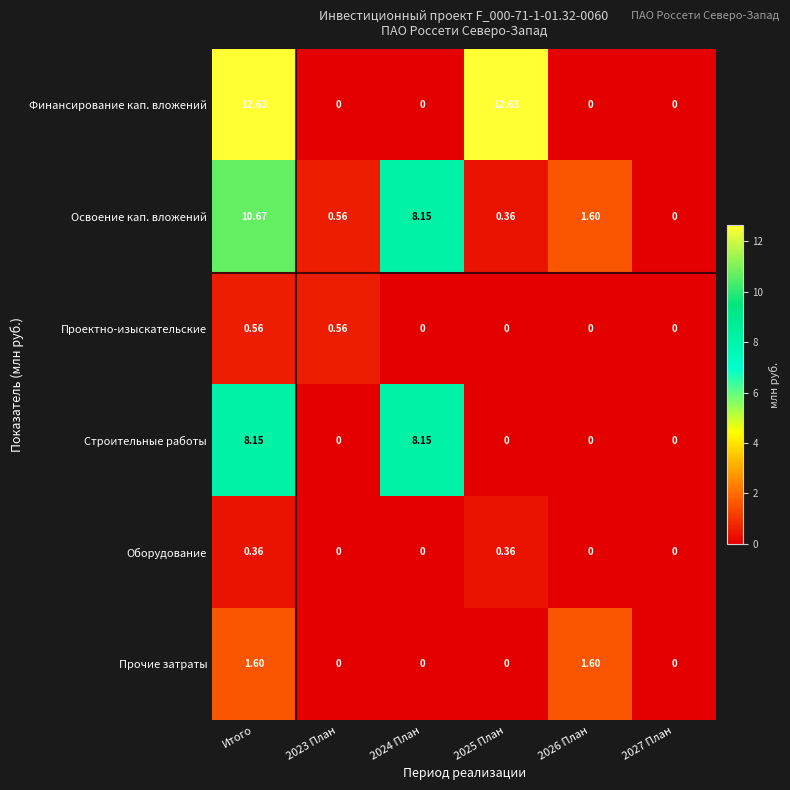

List the series in order of their peak value, lowest first.

Оборудование, Проектно-изыскательские, Прочие затраты, Строительные работы, Освоение кап. вложений, Финансирование кап. вложений